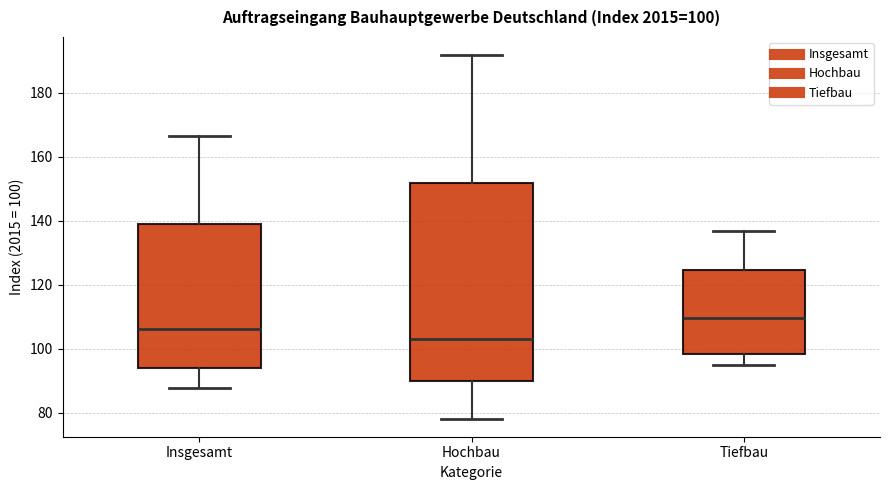

Which box is the tallest, from its lower edge to its upper edge?

Hochbau